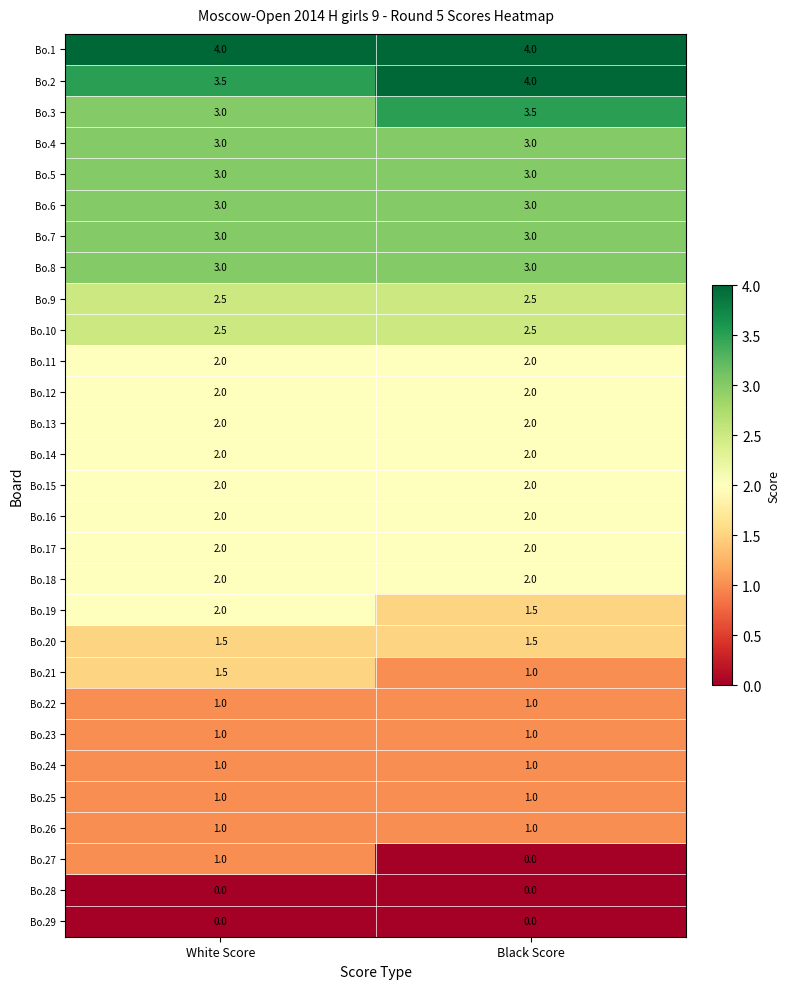

What value does the Bo.11 series have at Black Score?

2.0